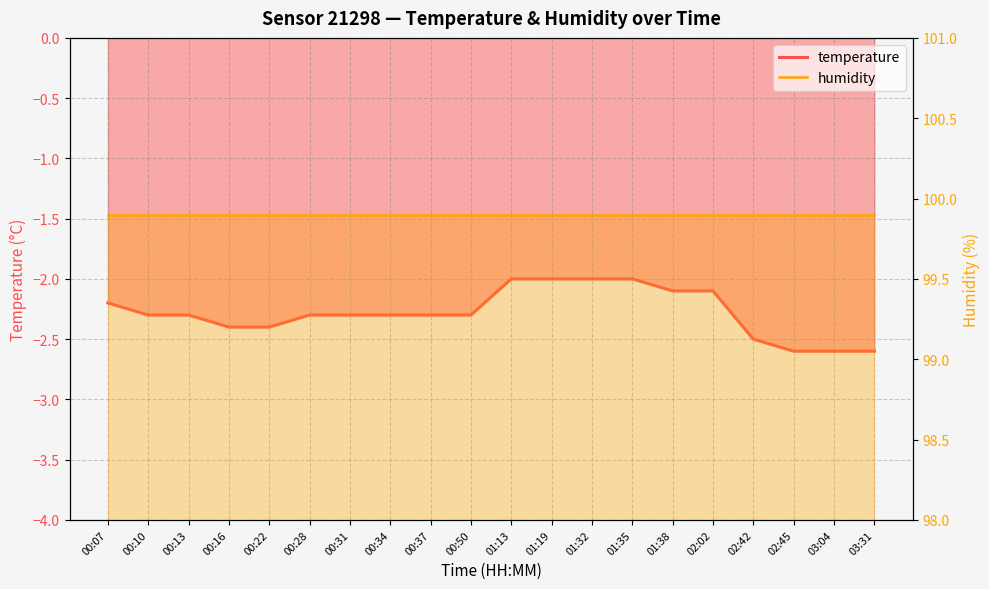

What is the minimum value shown in the chart?

-2.6